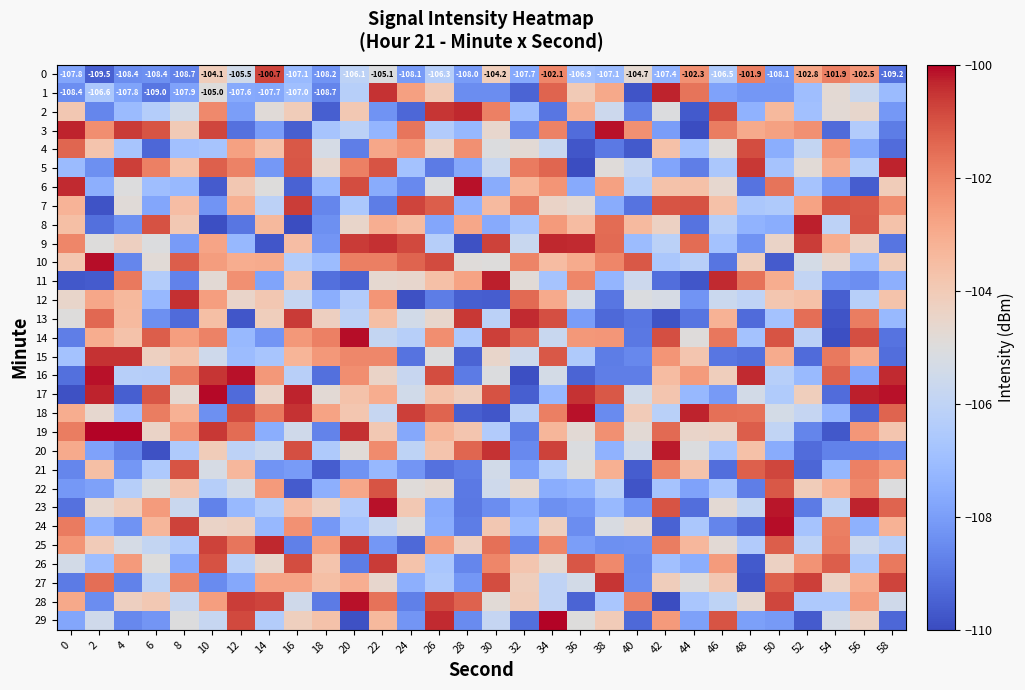

What is the sum of all 15 values?

-3154.2